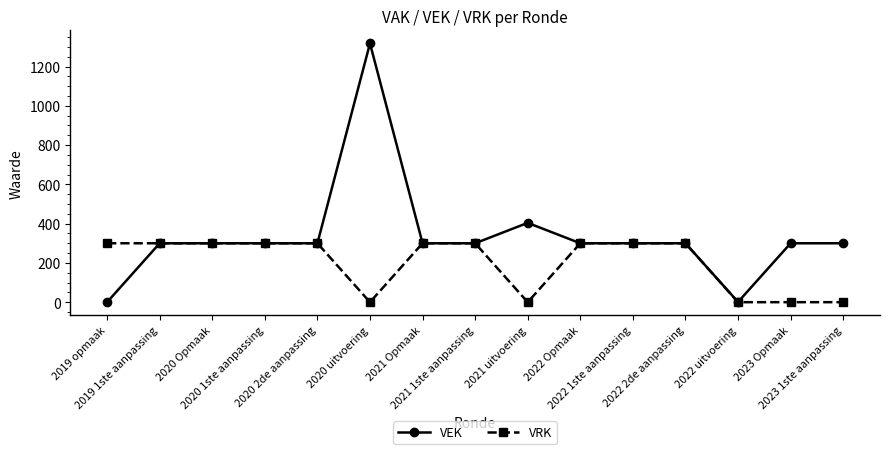

What is the greatest value displayed?

1318